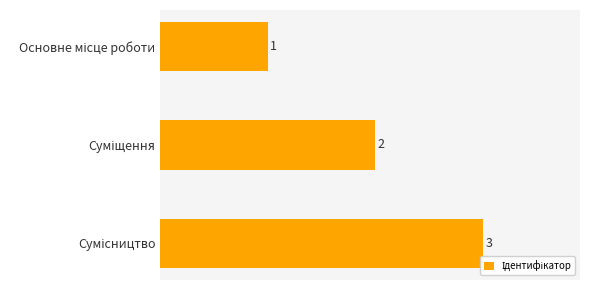

What is the value of the 1st bar from the top?

1